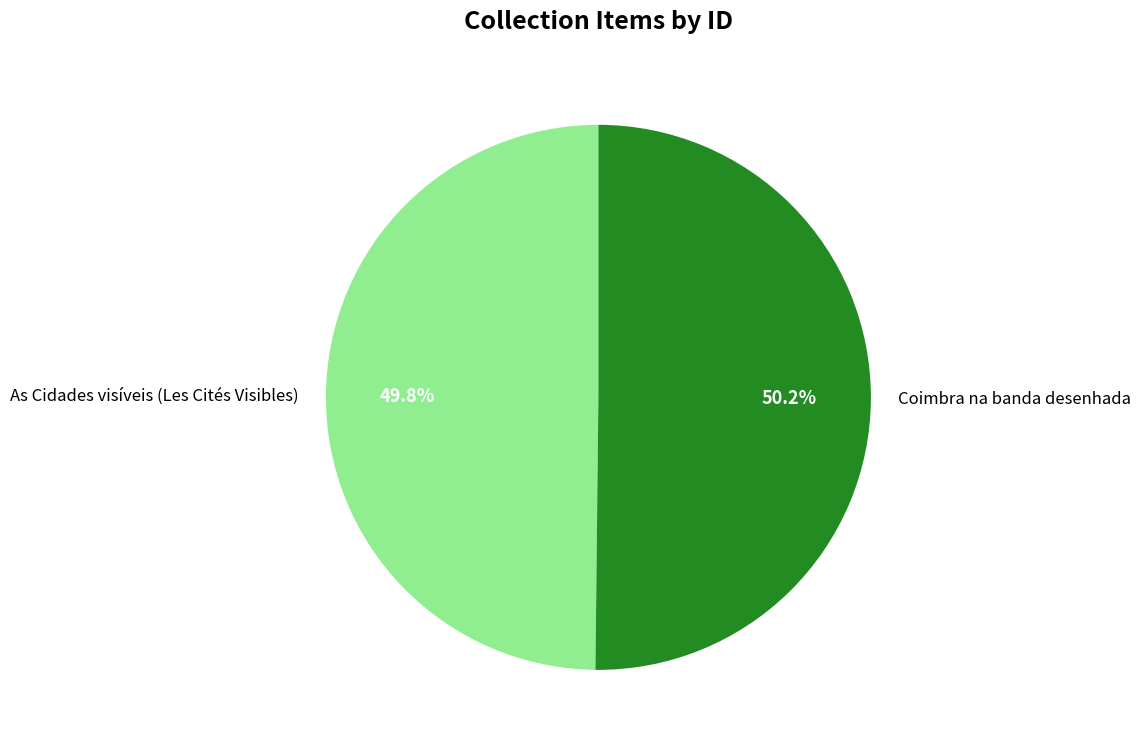

To the nearest percent, what is the combined percentage of Coimbra na banda desenhada and As Cidades visíveis (Les Cités Visibles)?

100%